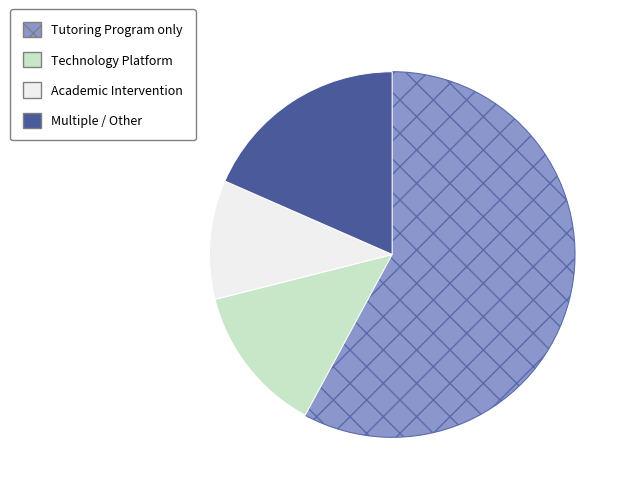

Does any single category account for the majority?

Yes